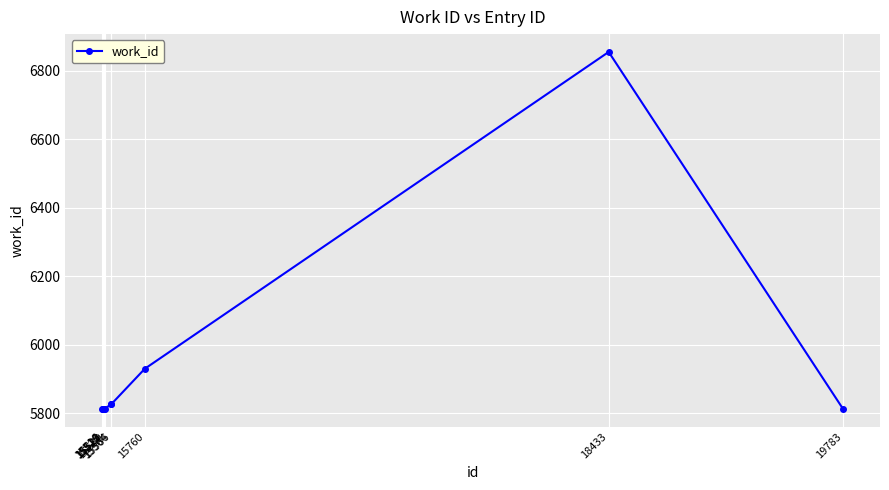

What is the ratio of the value at 15760 to the value at 15530?

1.0